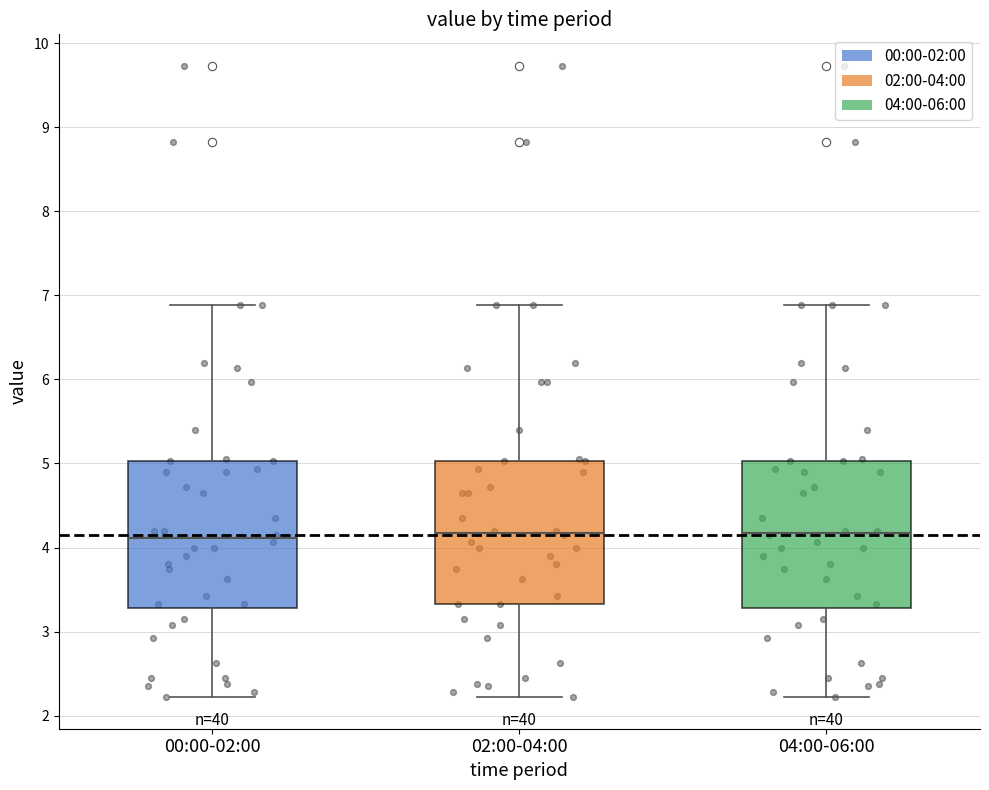

Reading left to right, read every box against the y-axis: the position of its median line, the range the box covers, and the ends of its whiskers. The values are not printed on the chart, so give them approximately, as read against the axis.

00:00-02:00: median 4.1, box 3.3 to 5.0, whiskers 2.2 to 6.9
02:00-04:00: median 4.2, box 3.3 to 5.0, whiskers 2.2 to 6.9
04:00-06:00: median 4.2, box 3.3 to 5.0, whiskers 2.2 to 6.9